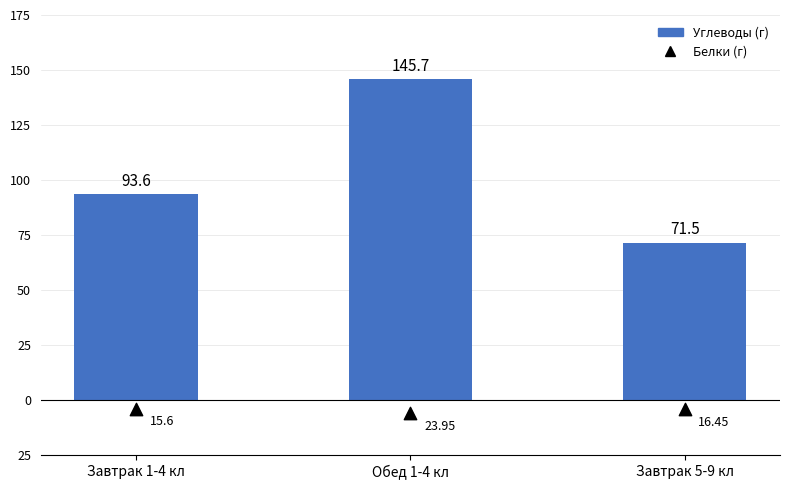

Which series has the largest total across all categories?

Углеводы